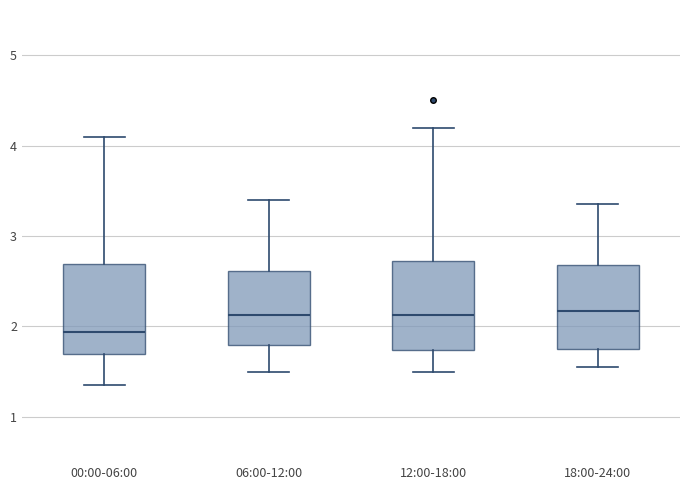

Reading left to right, read every box against the y-axis: the position of its median line, the range the box covers, and the ends of its whiskers. The values are not printed on the chart, so give them approximately, as read against the axis.

00:00-06:00: median 1.9, box 1.7 to 2.7, whiskers 1.4 to 4.1
06:00-12:00: median 2.1, box 1.8 to 2.6, whiskers 1.5 to 3.4
12:00-18:00: median 2.1, box 1.7 to 2.7, whiskers 1.5 to 4.2
18:00-24:00: median 2.2, box 1.8 to 2.7, whiskers 1.6 to 3.4